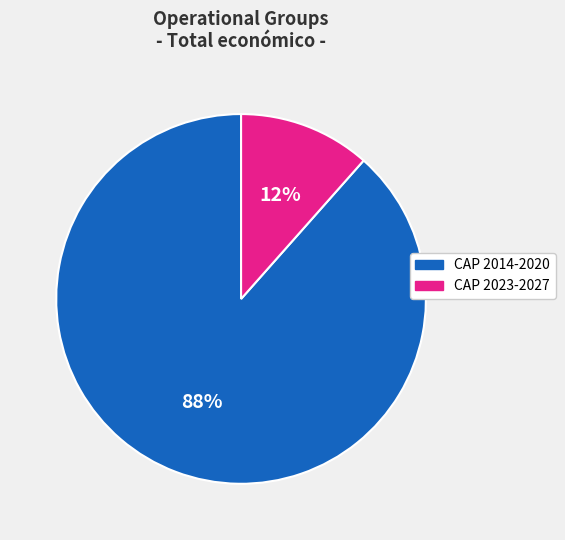

Is the sum of CAP 2014-2020 and CAP 2023-2027 greater than half?

Yes